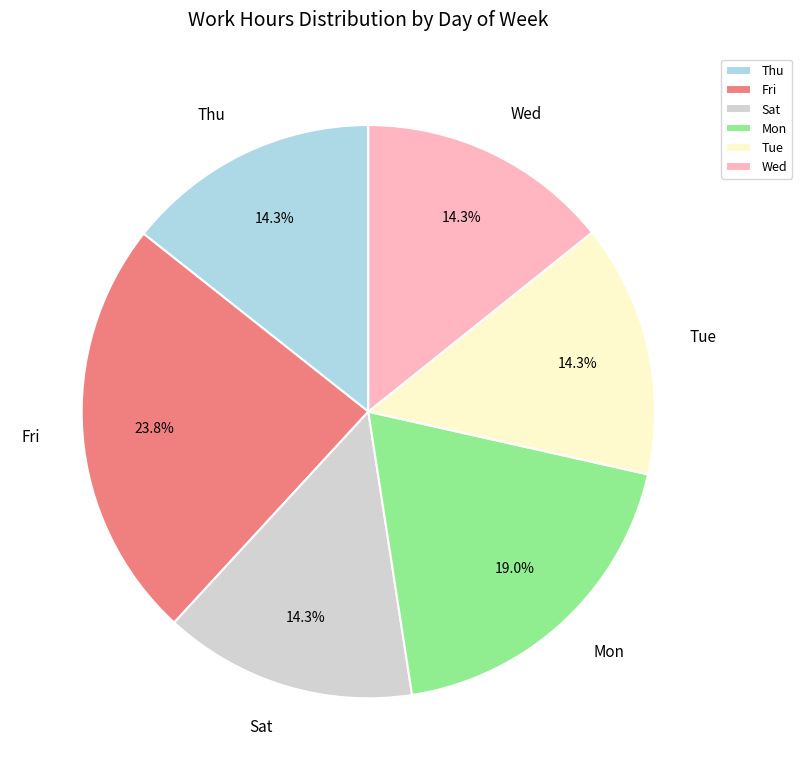

To the nearest percent, what is the difference between the largest and smallest slice percentages?

10%